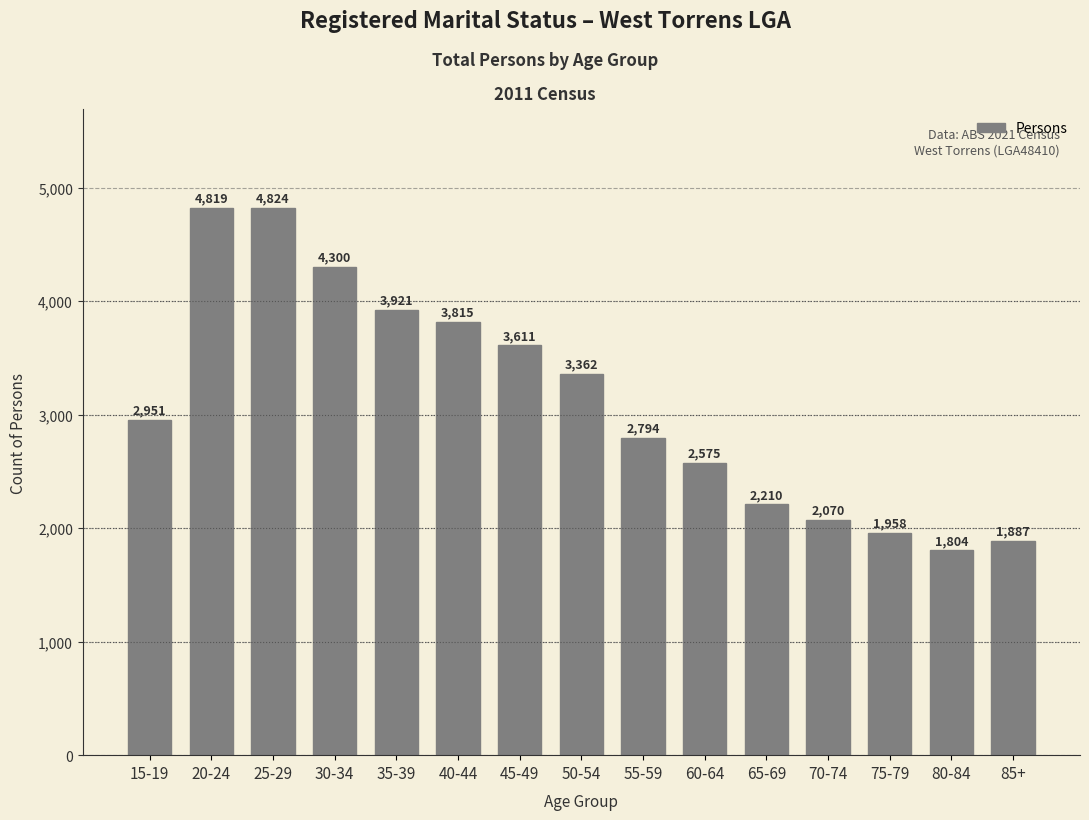

What is the average value?

3127